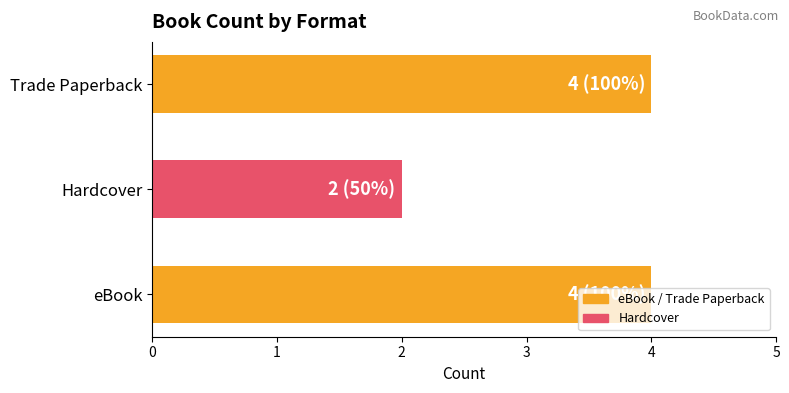

How many values are below 4?

1